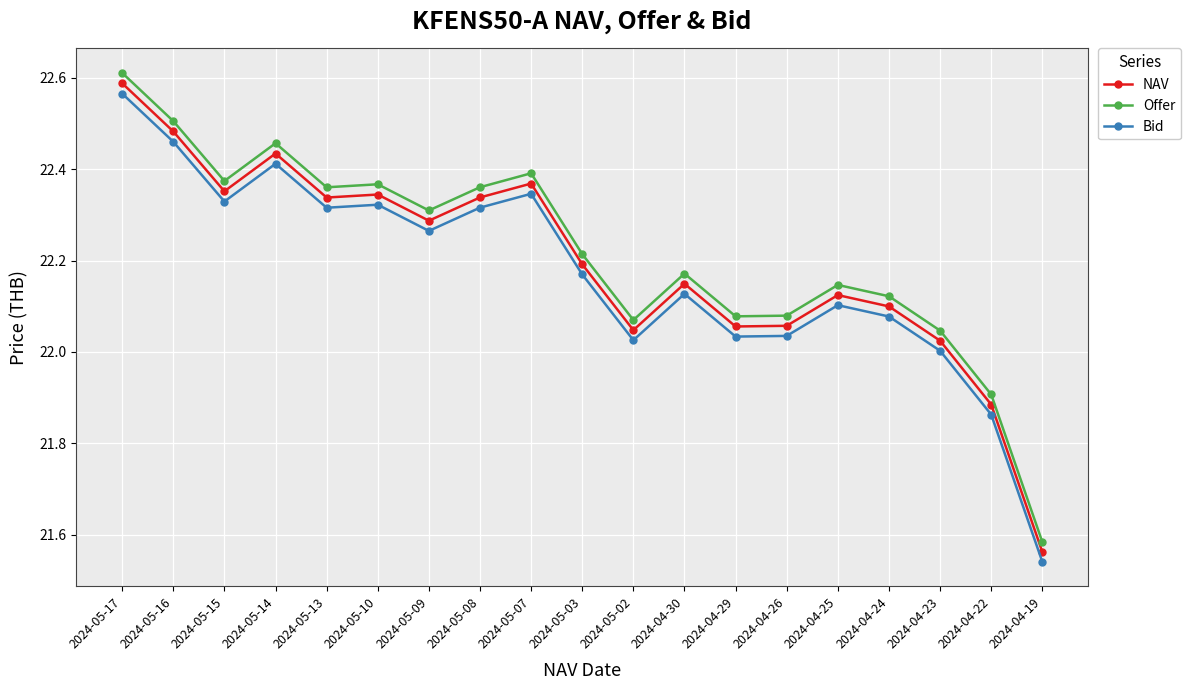

How many lines are shown in the chart?

3